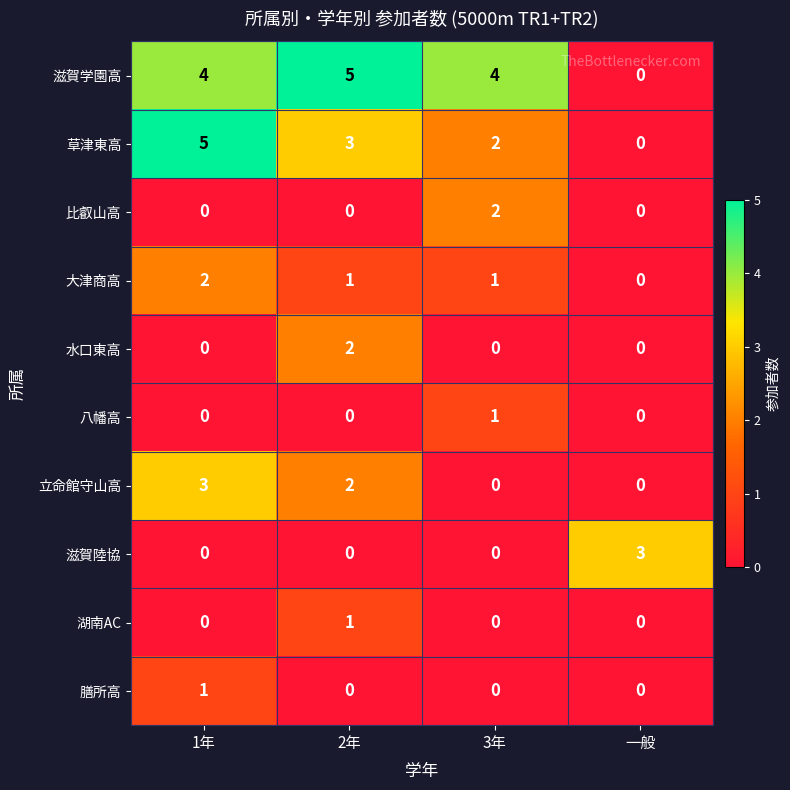

At which label does 大津商高 first exceed 1?

1年